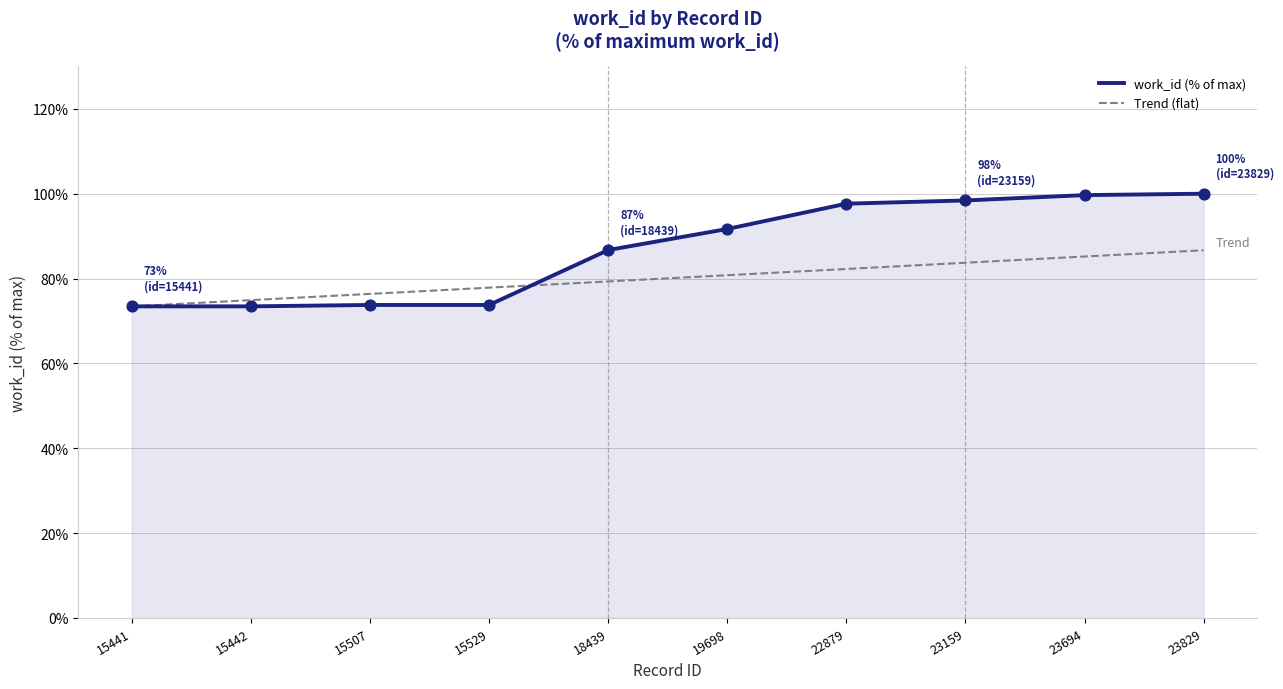

Is the value of work_id (% of max) at 23694 greater than the value of Trend (flat) at 15442?

Yes